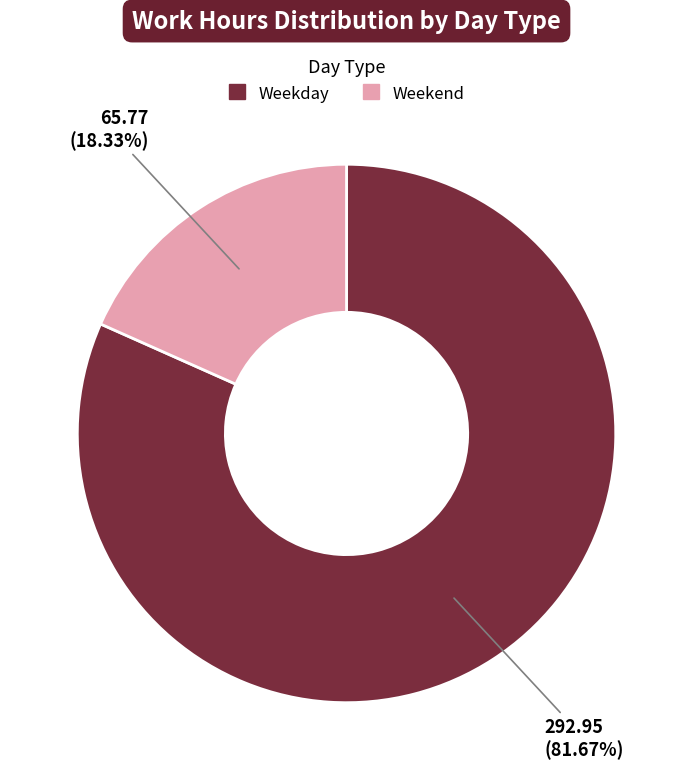

Is there any slice that represents more than half of the pie?

Yes